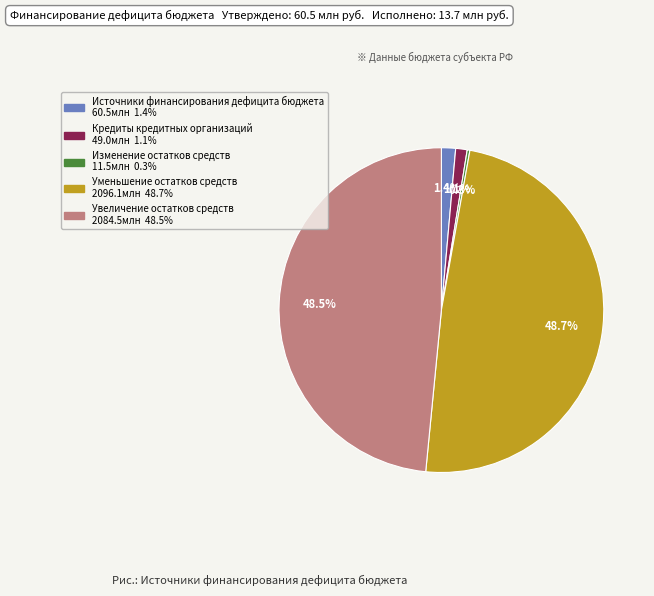

How much of the chart is everything except Кредиты кредитных организаций?

98.9%